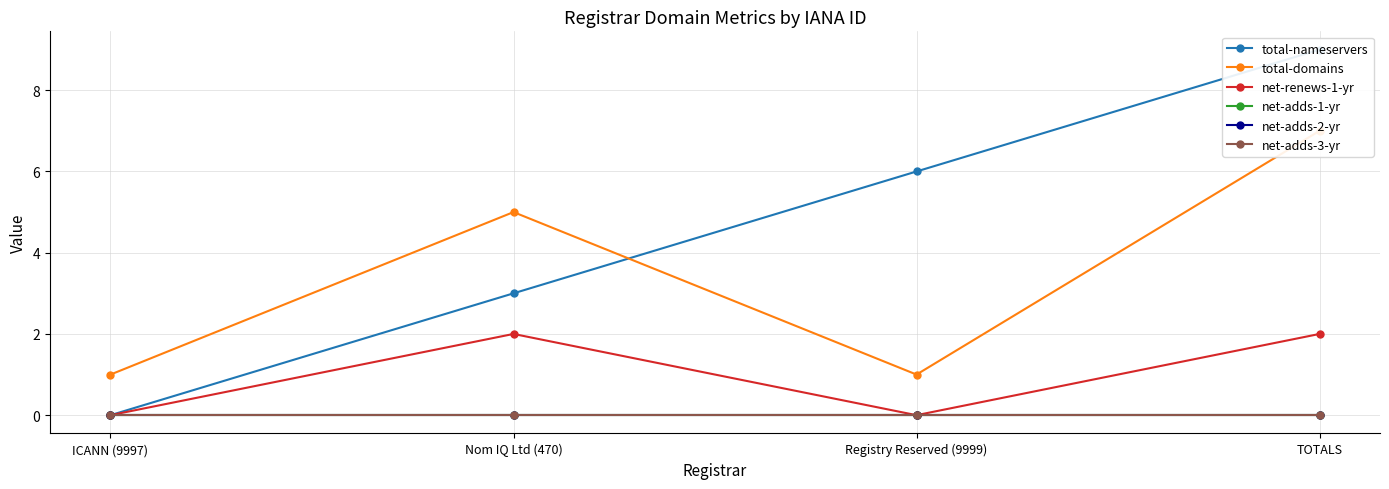

Which series has the largest total across all categories?

total-nameservers